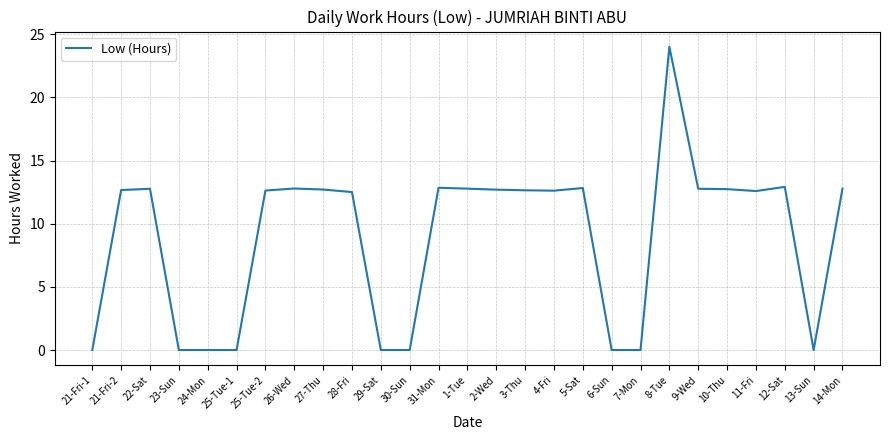

How many lines are shown in the chart?

1